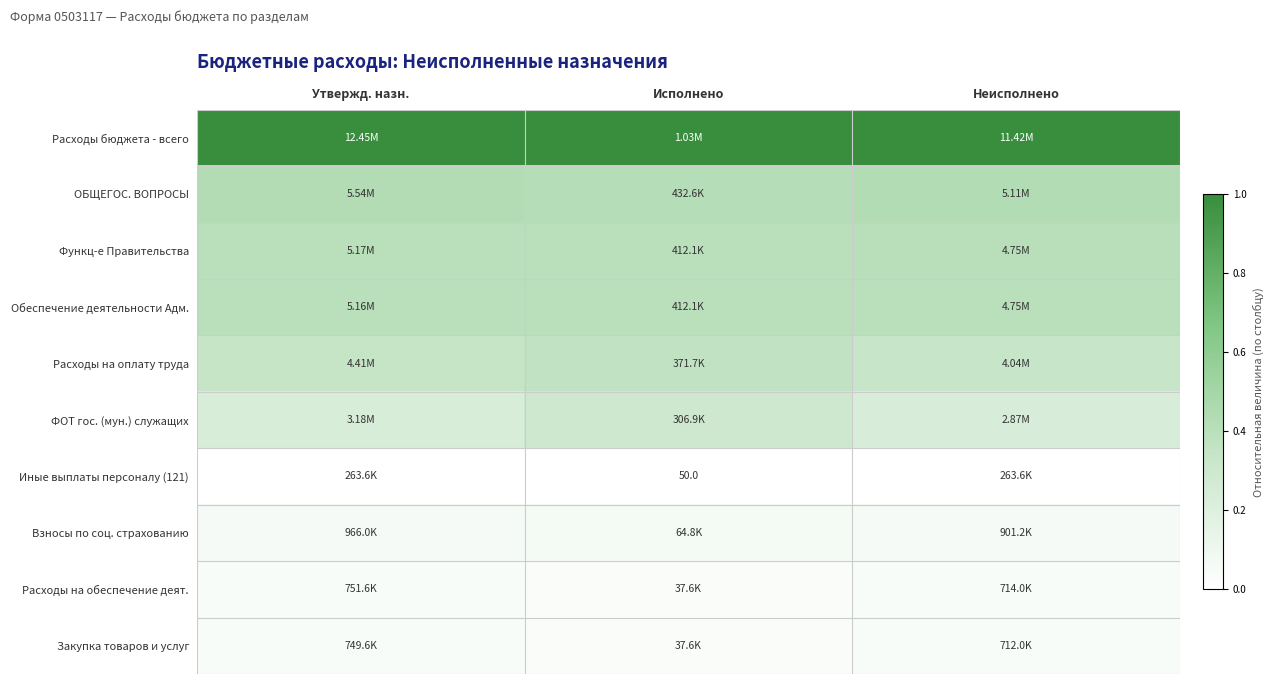

Rank the series at Исполнено from lowest to highest value.

Иные выплаты персоналу (121), Расходы на обеспечение деят., Закупка товаров и услуг, Взносы по соц. страхованию, ФОТ гос. (мун.) служащих, Расходы на оплату труда, Функц-е Правительства, Обеспечение деятельности Адм., ОБЩЕГОС. ВОПРОСЫ, Расходы бюджета - всего